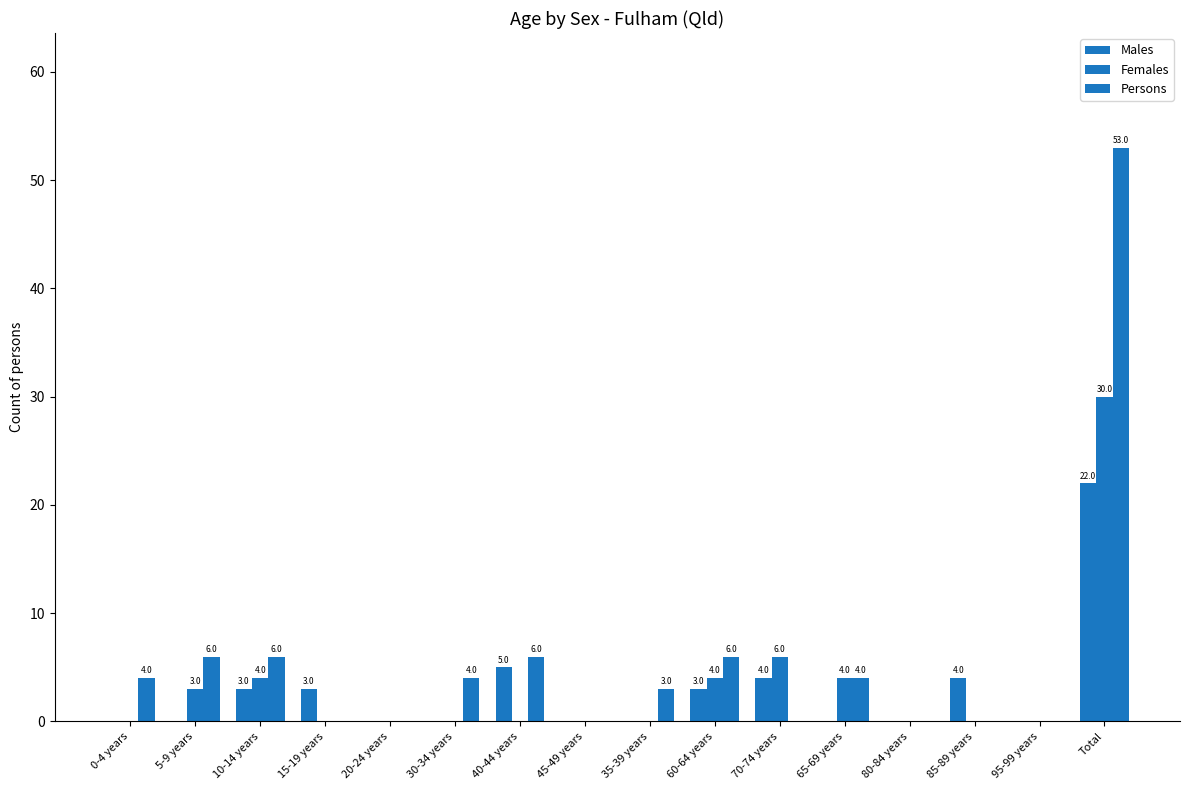

At 80-84 years, list the series in order from smallest to largest.

Males, Females, Persons